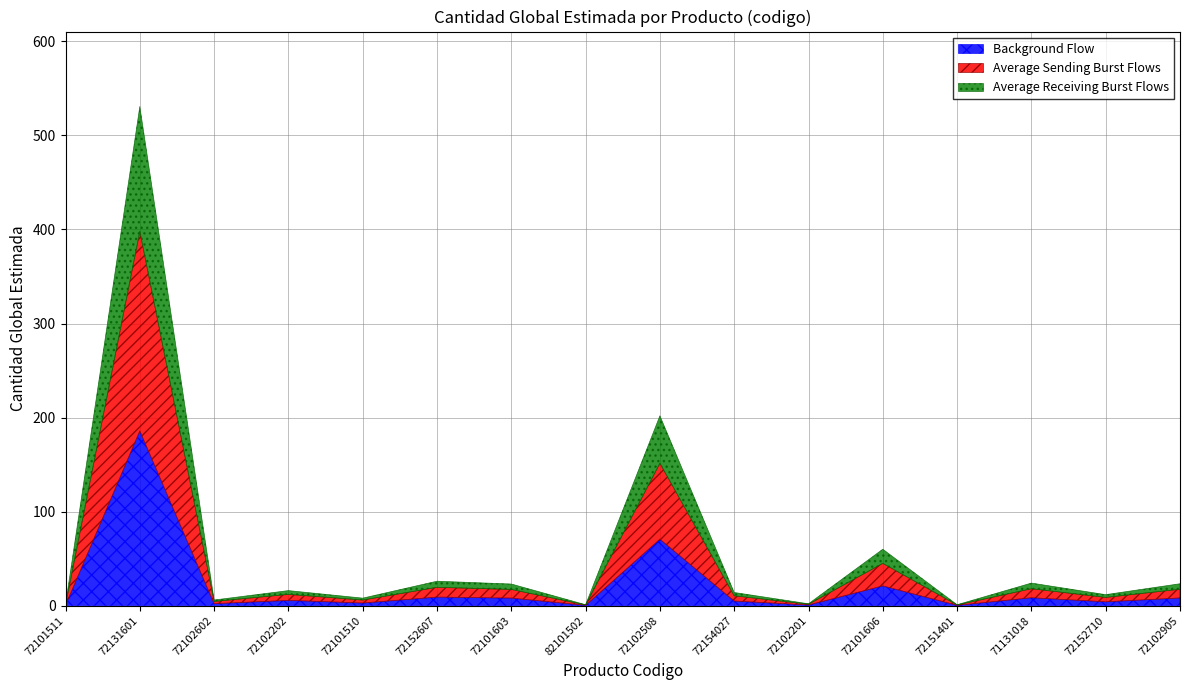

The Background Flow series shows 8.2 at 72102905. True or false?

True